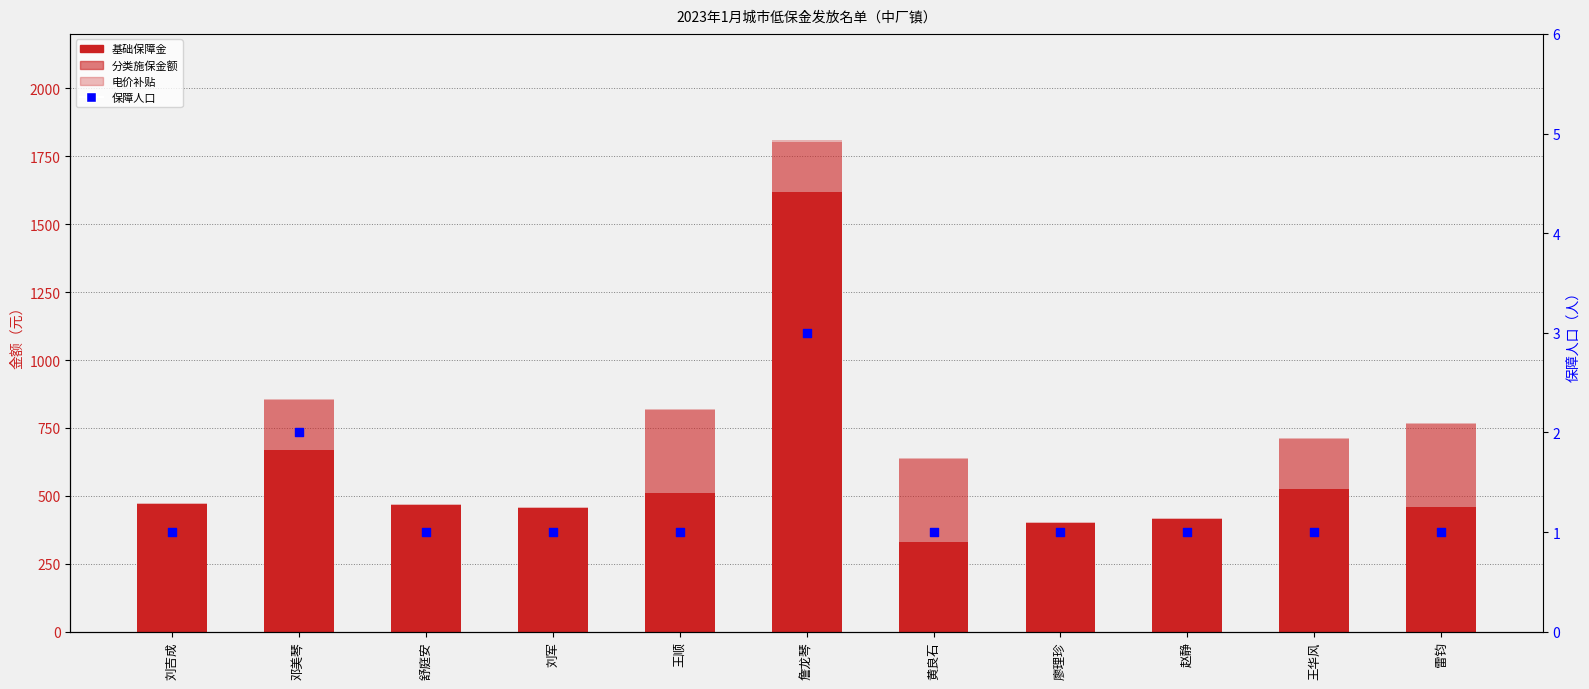

What are all the series names shown in the legend?

基础保障金, 分类施保金额, 电价补贴, 保障人口